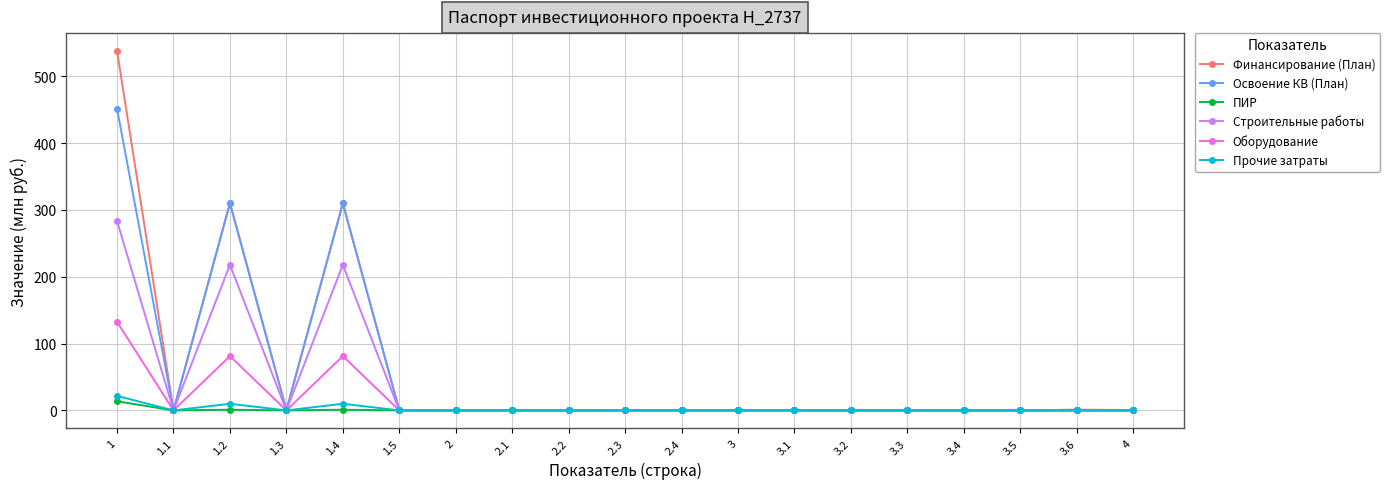

What is the label of the 16th point from the right?

1.3